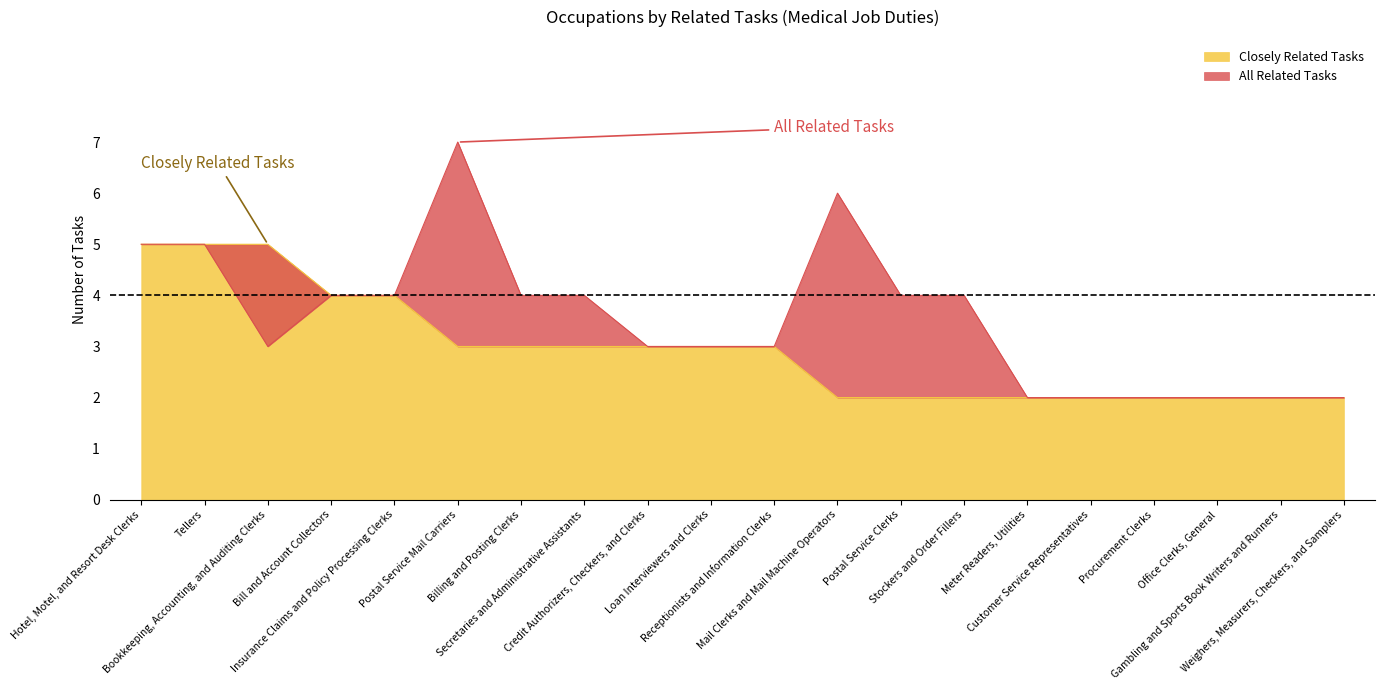

True or false: All Related Tasks and Closely Related Tasks cross at least once.

False